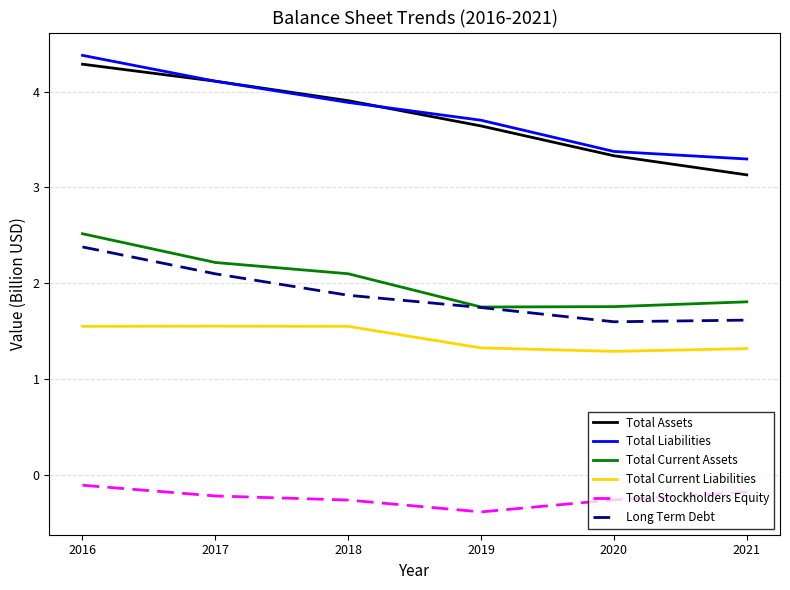

What is the difference between the Long Term Debt values at 2019 and 2021?

0.1